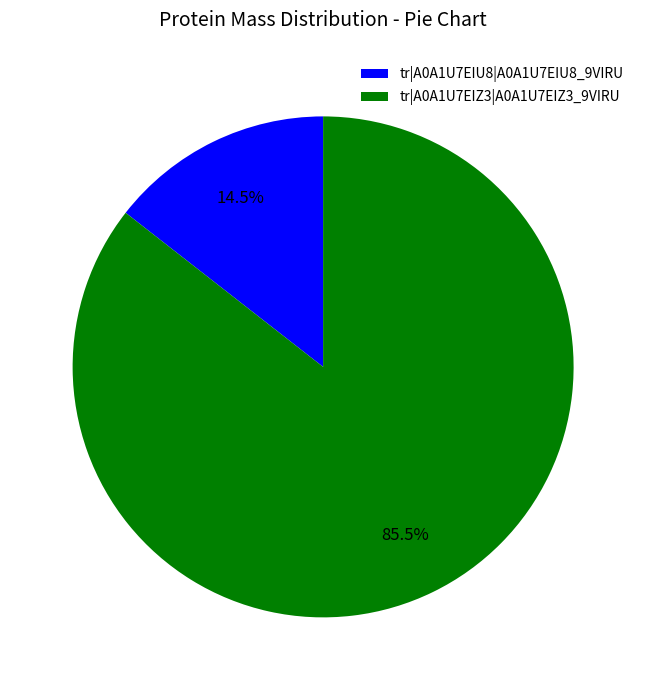

Count the number of slices in the pie.

2